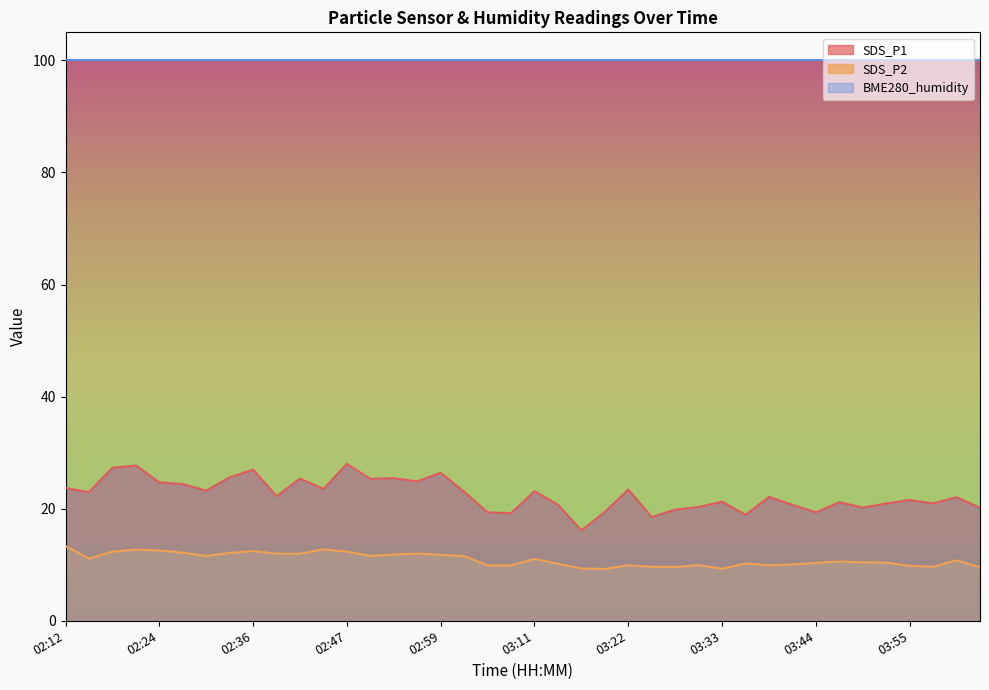

Is it true that SDS_P1 equals 27.1 at 03:30?

False